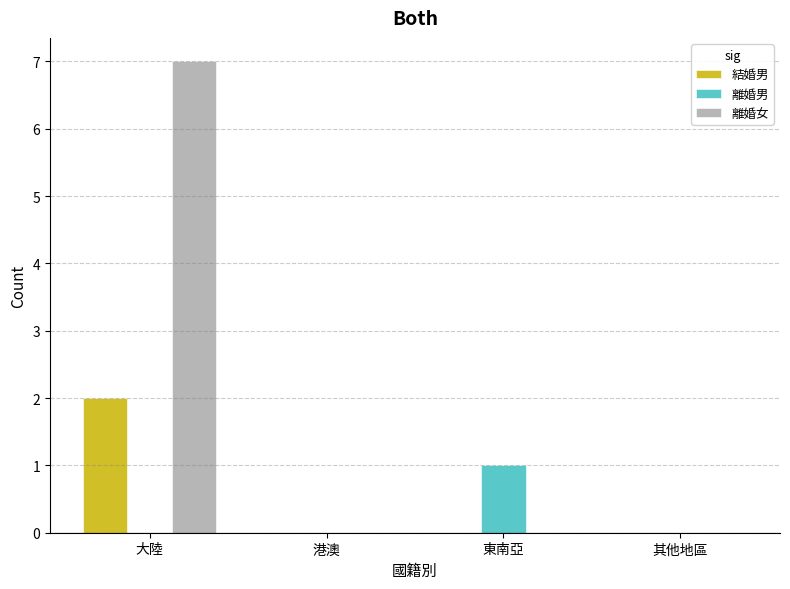

The 離婚女 series shows 9 at 大陸. True or false?

False